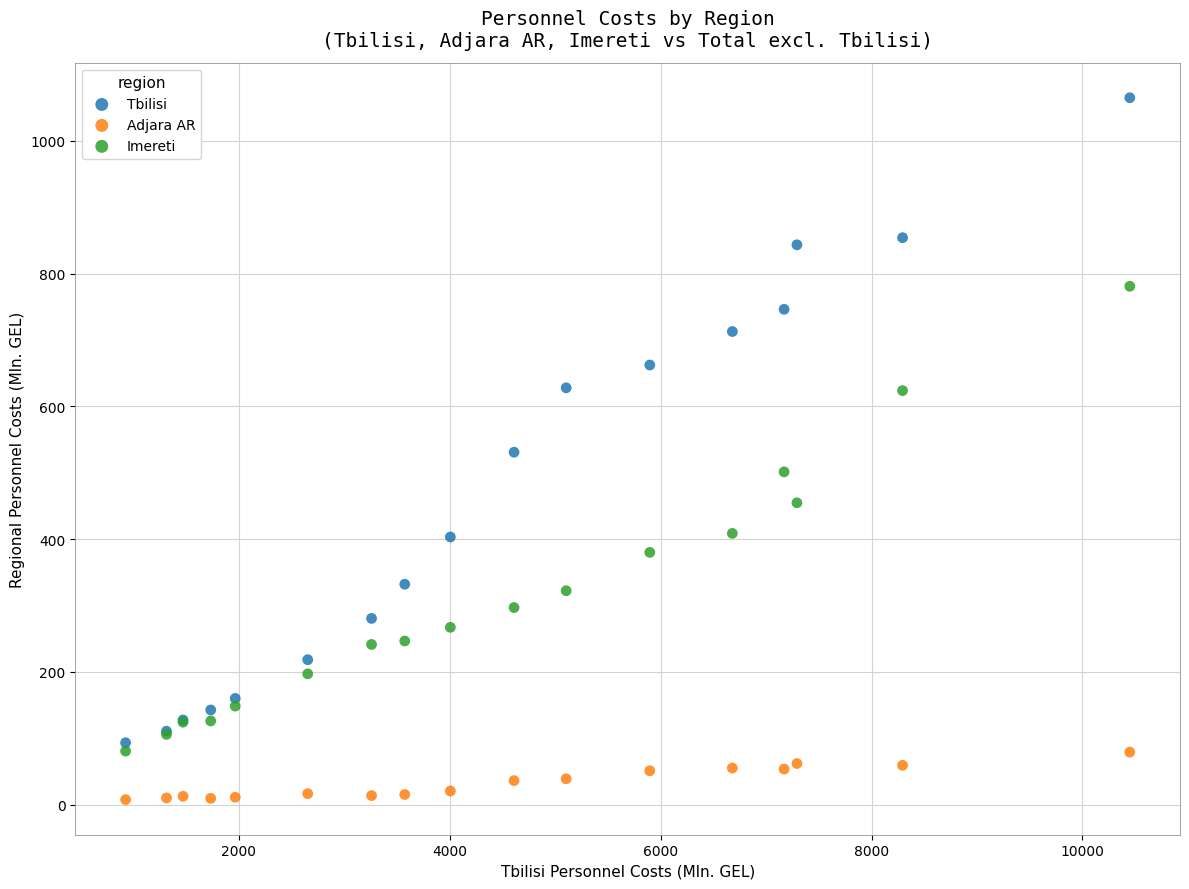

What are all the series names shown in the legend?

Tbilisi, Adjara AR, Imereti